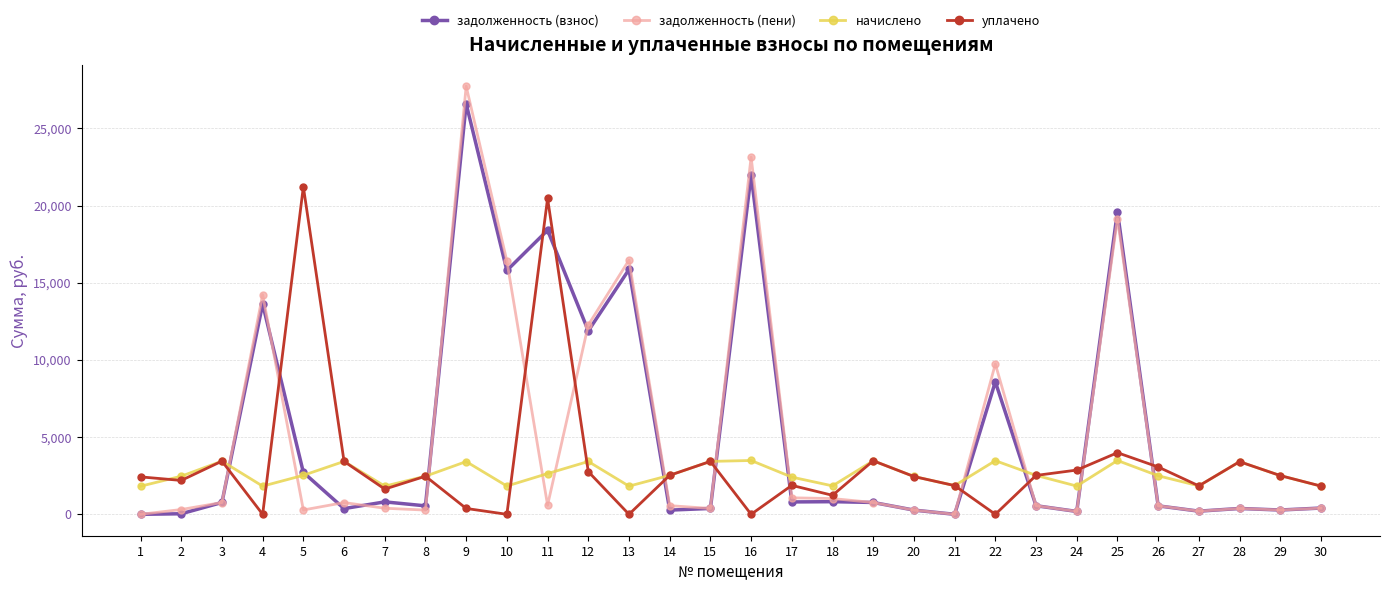

True or false: уплачено has more than 1 interior local peaks.

True